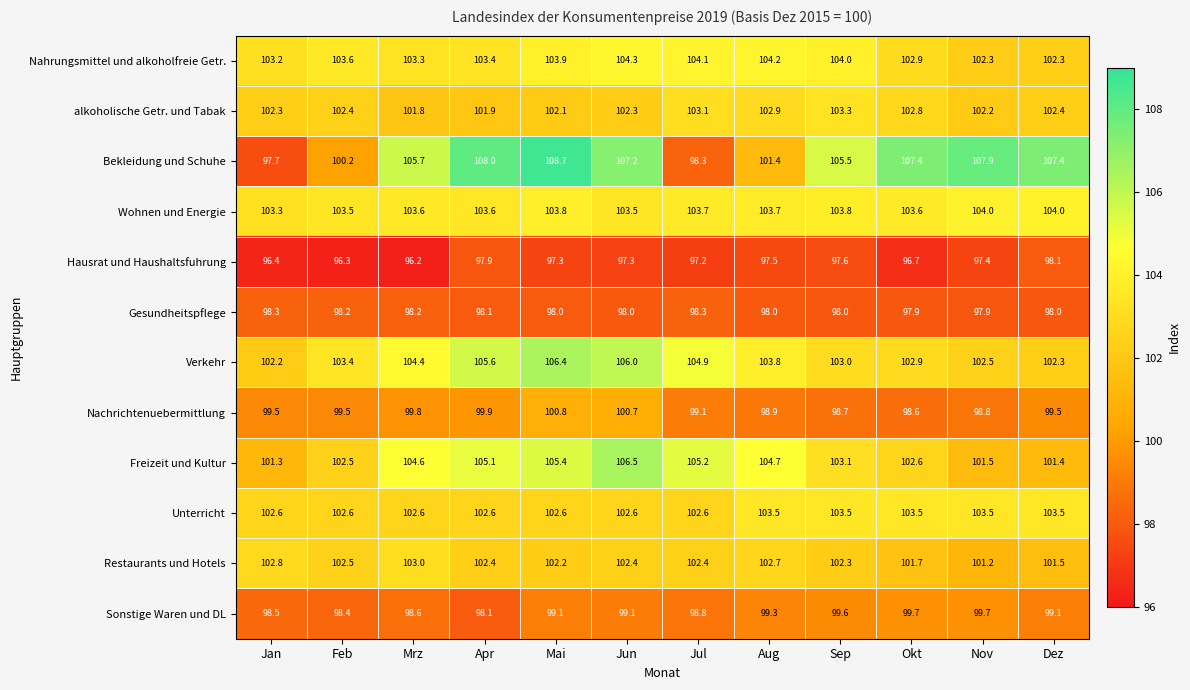

What is the greatest value displayed?

108.7